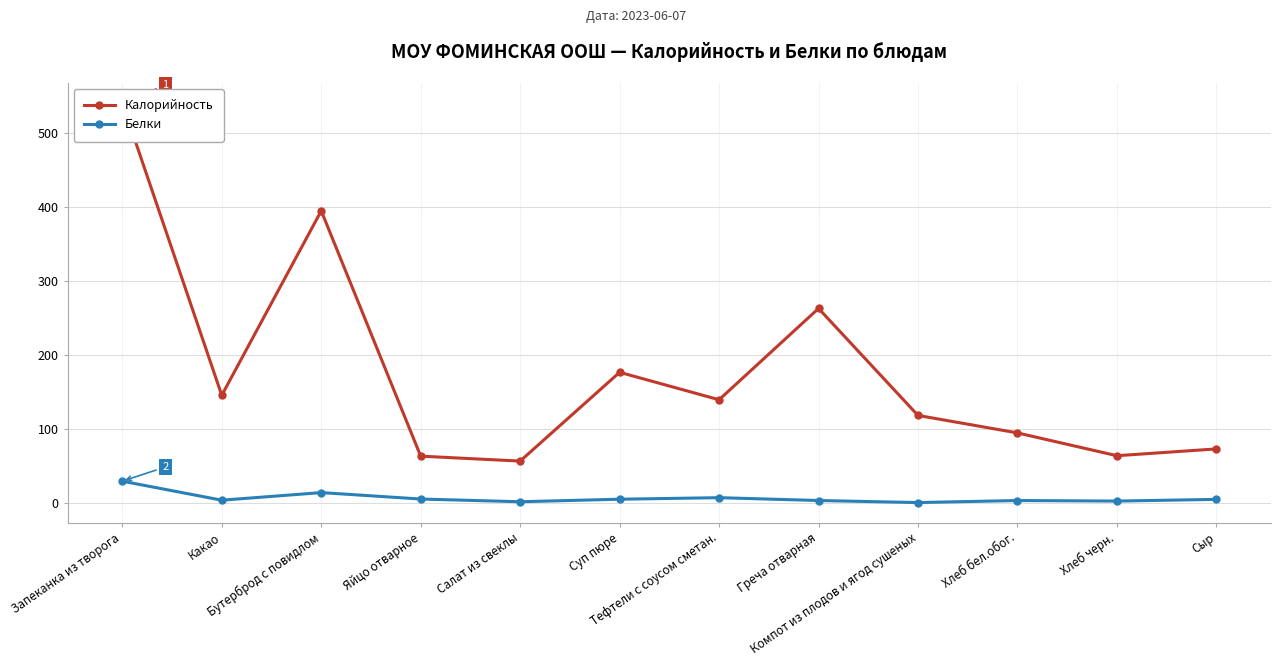

What is the approximate value of Калорийность at Запеканка из творога?

540.0